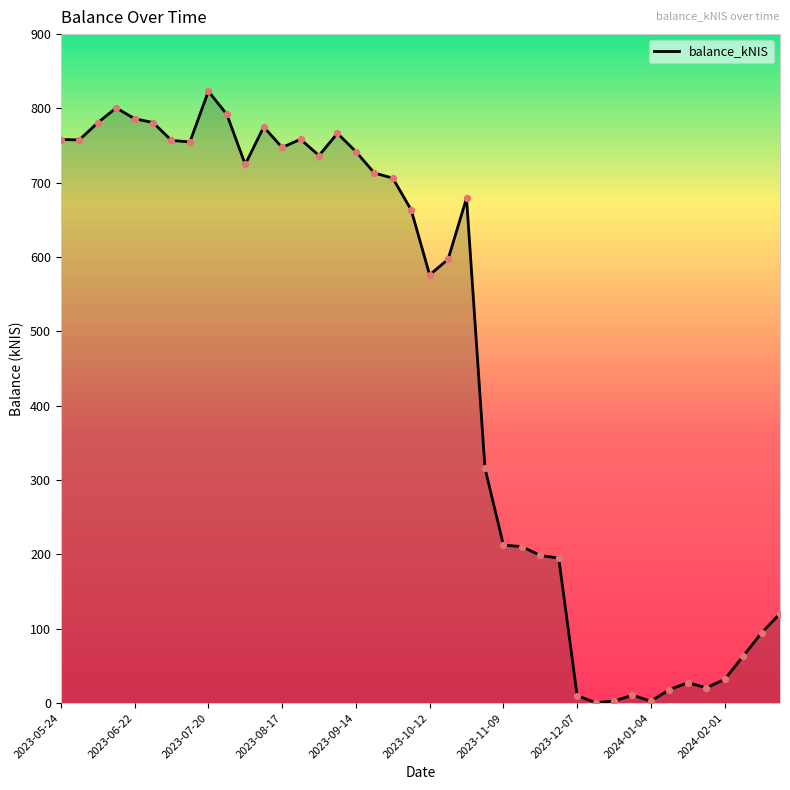

What is the greatest value displayed?

823.1